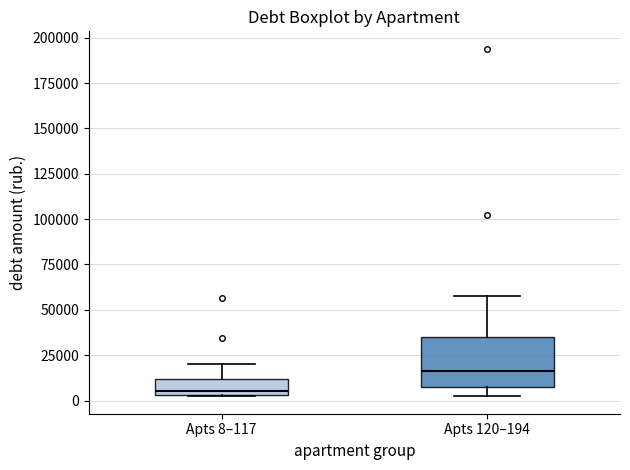

Reading left to right, read every box against the y-axis: the position of its median line, the range the box covers, and the ends of its whiskers. The values are not printed on the chart, so give them approximately, as read against the axis.

Apts 8–117: median 5000 (just above the box's lower edge), box 5000 to 10000, whiskers 0 to 20000
Apts 120–194: median 15000, box 10000 to 35000, whiskers 5000 to 60000